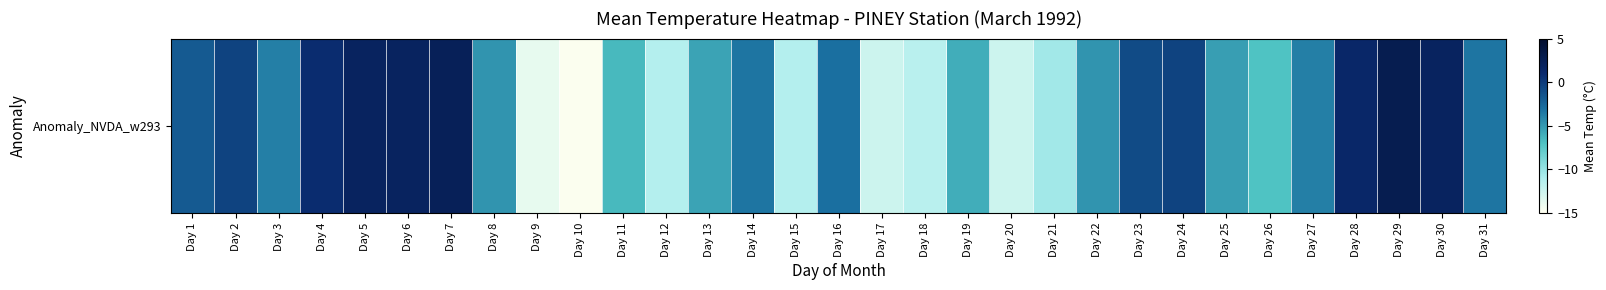

Reading left to right, extract all data points from this chart.

-1.8	-0.5	-3.8	0.8	1.8	1.8	2.3	-4.8	-13.8	-14.8	-6.5	-11.3	-5.5	-3.3	-11.3	-3.0	-12.5	-11.5	-6.0	-12.5	-10.5	-4.8	-1.0	-0.5	-5.3	-7.0	-3.8	1.3	2.8	1.8	-3.3